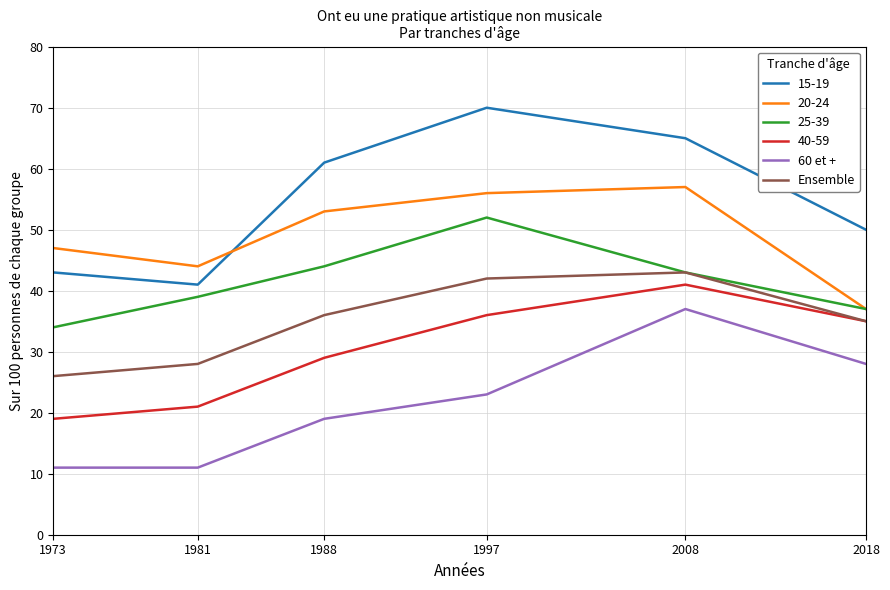

Read the 60 et + value at 2008, to the nearest 10.

40